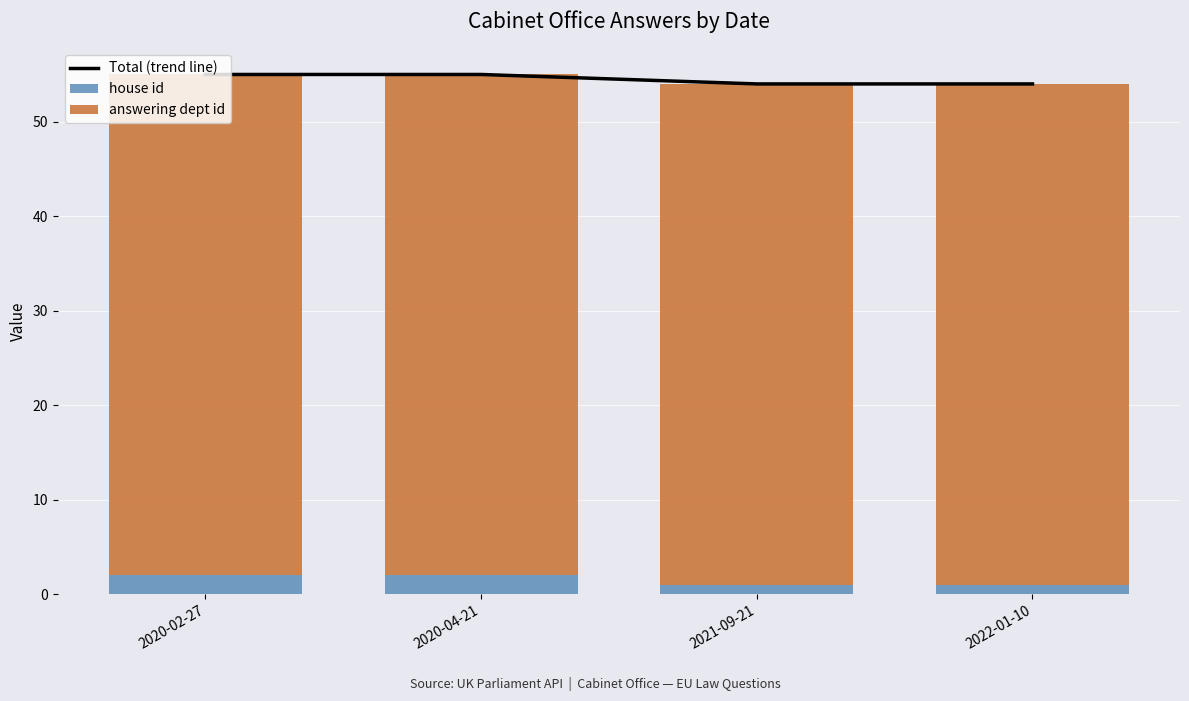

What is the sum of all house id values?

6